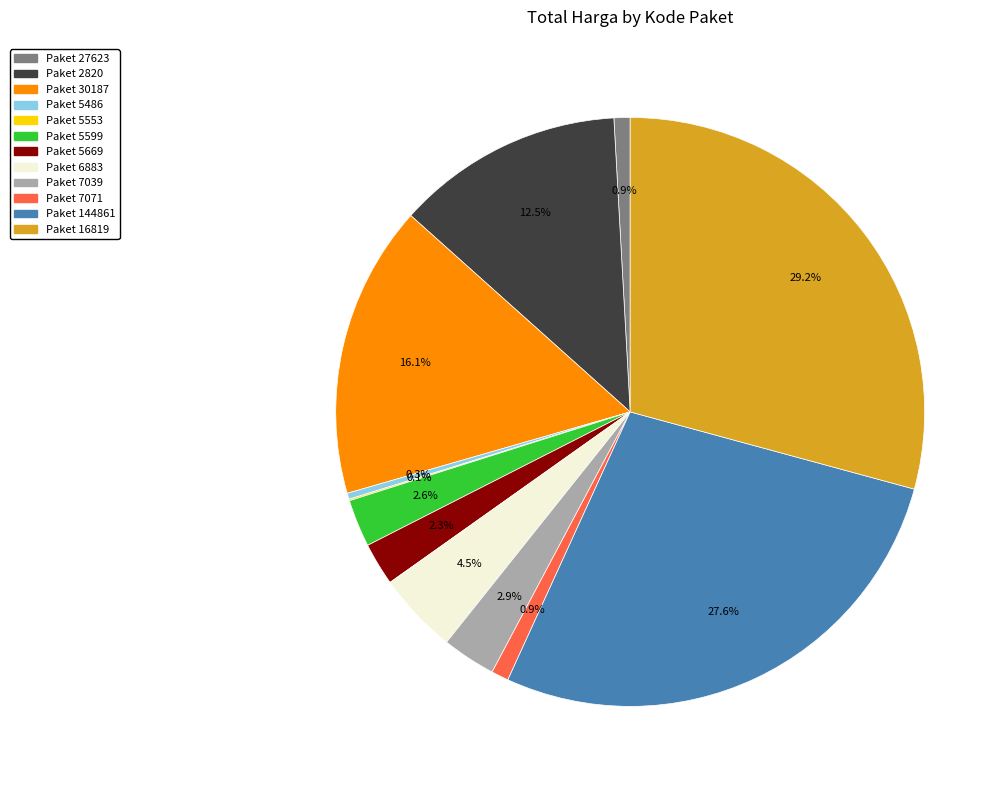

Is there a majority slice in this chart?

No